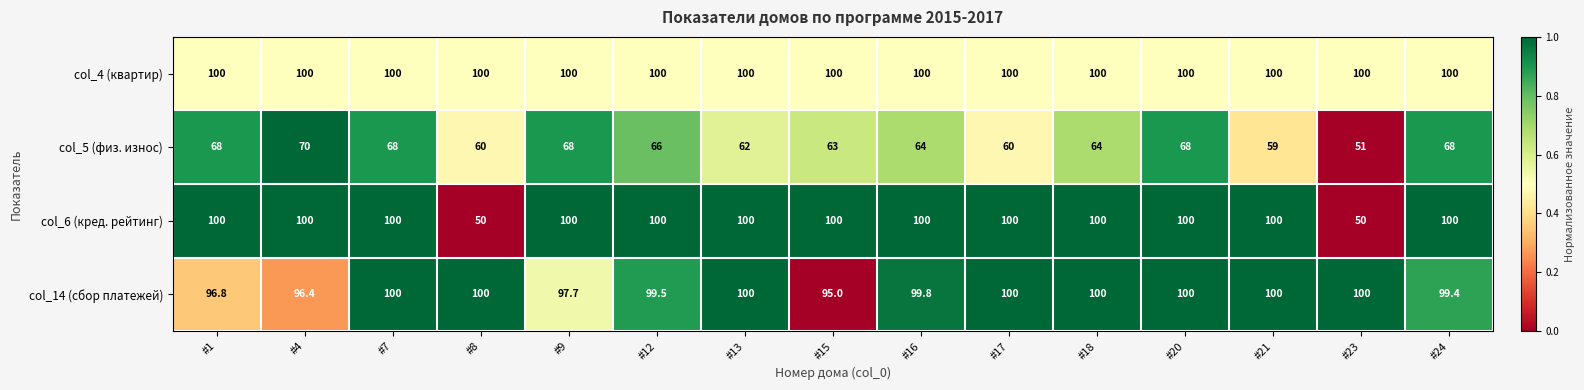

The value of col_5 (физ. износ) at #16 is 64.0. True or false?

True